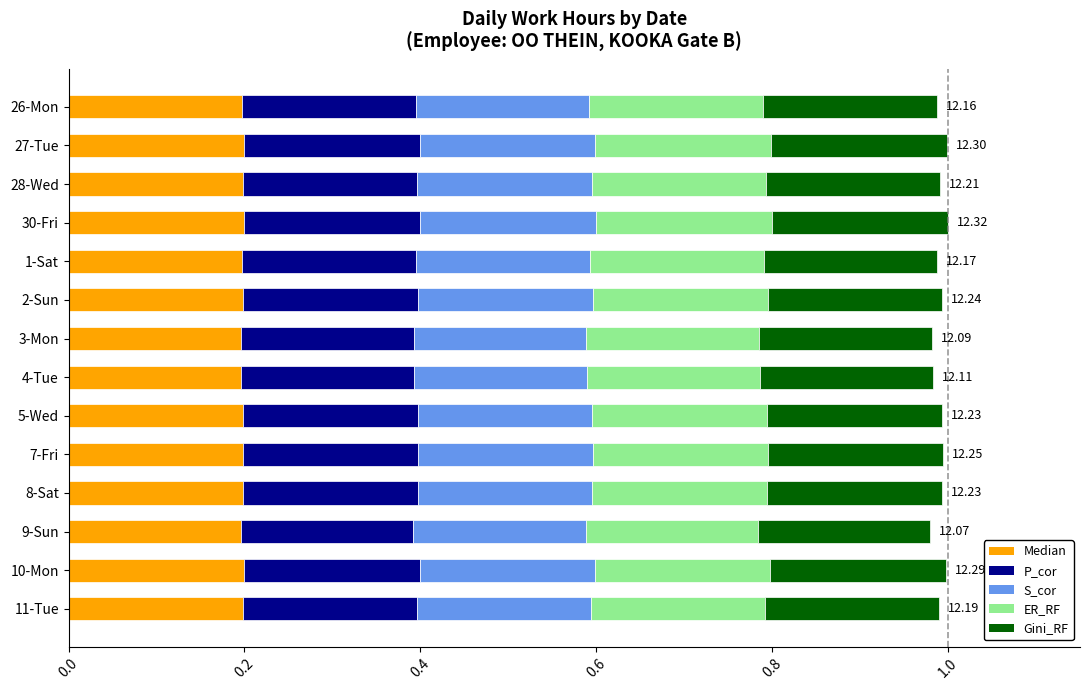

How many distinct data groups are displayed?

5